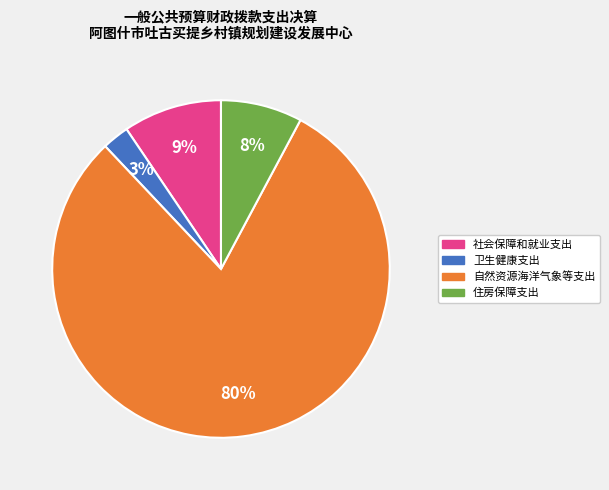

How many segments does this pie chart have?

4